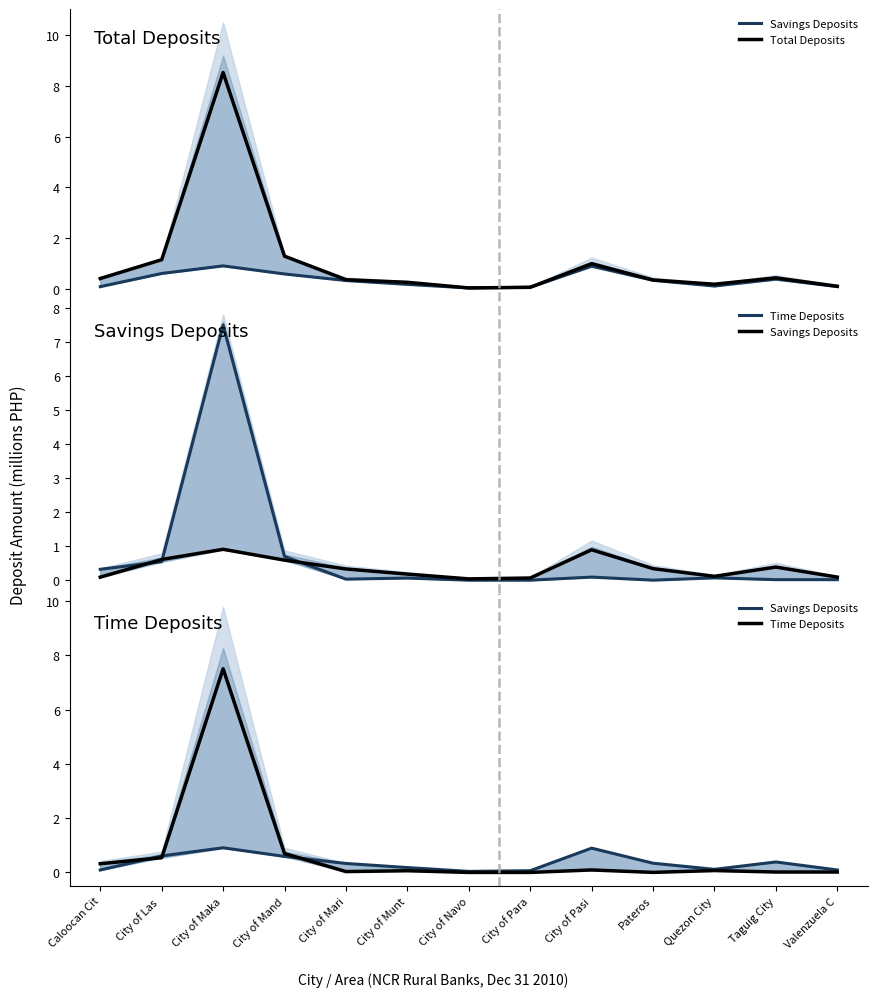

Reading left to right, what are all the values shown in this chart?

Savings Deposits: 0.1	0.6	0.9	0.6	0.3	0.2	0.0	0.1	0.9	0.3	0.1	0.4	0.1
Total Deposits: 0.4	1.2	8.5	1.3	0.4	0.3	0.0	0.1	1.0	0.4	0.2	0.4	0.1
Time Deposits: 0.3	0.5	7.5	0.7	0.0	0.1	0.0	0.0	0.1	0.0	0.1	0.0	0.0